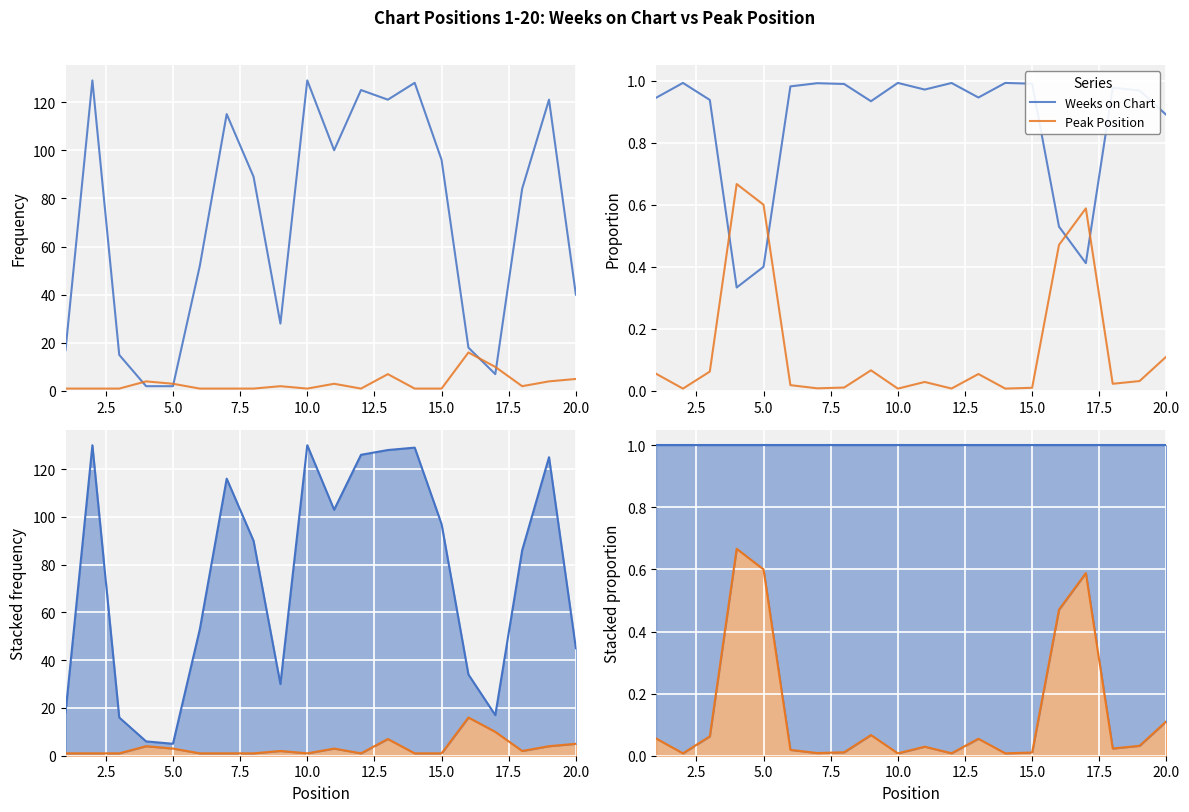

What is the greatest value displayed?

1.0